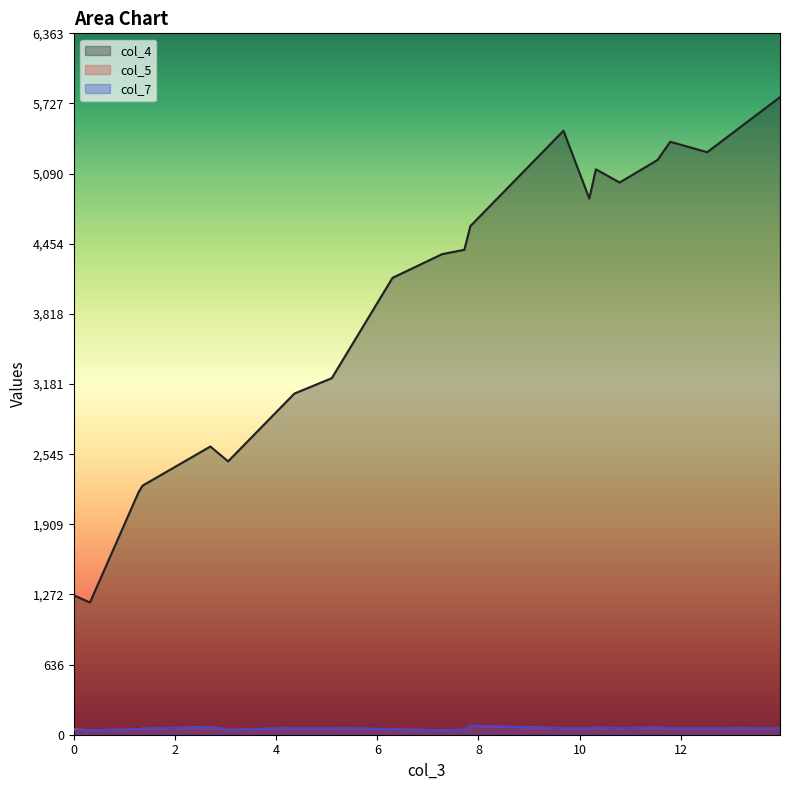

At 12.52, list the series in order from largest to smallest.

col_4, col_5, col_7